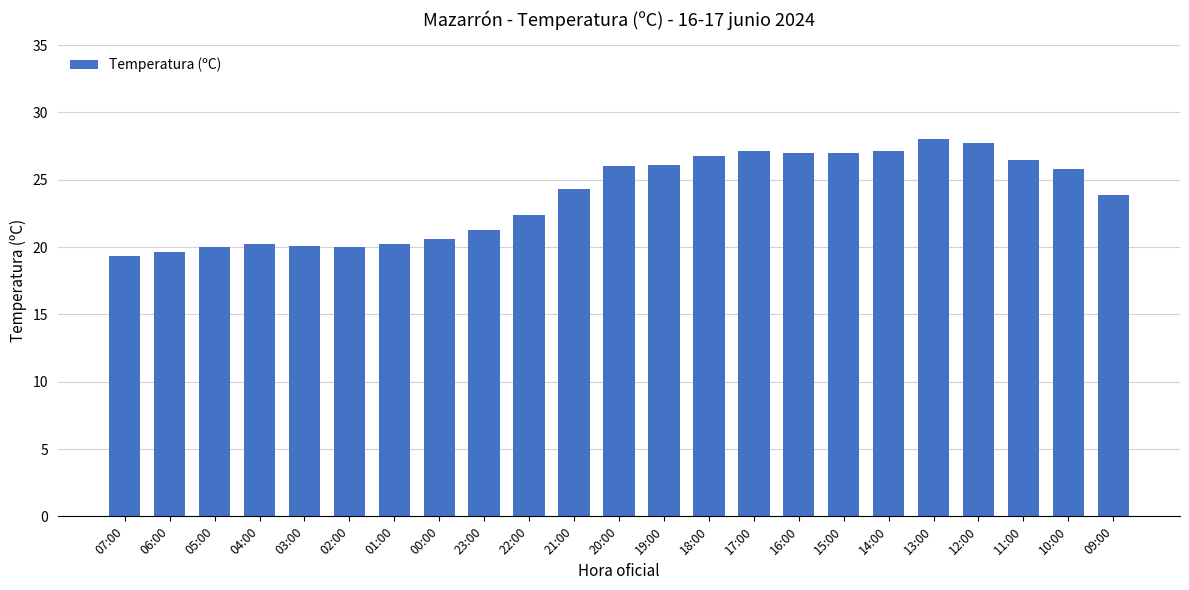

What is the smallest value displayed?

19.3